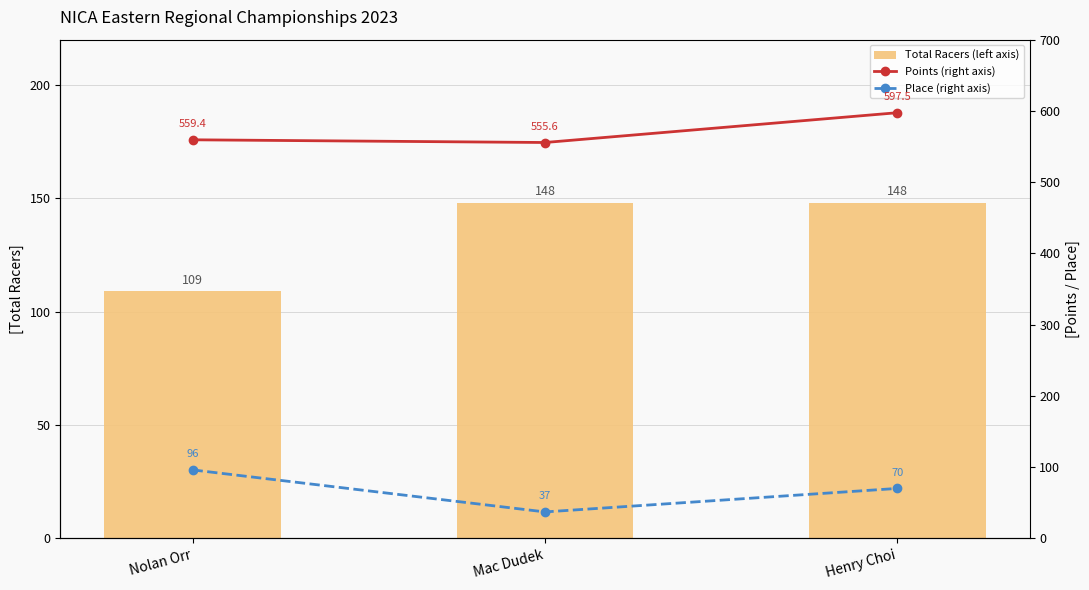

At which label does Place (right axis) first exceed 70?

Nolan Orr